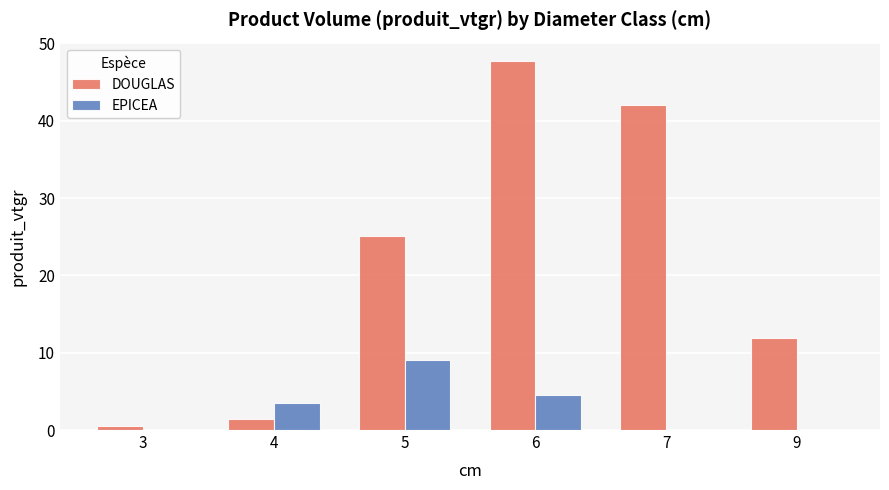

What are all the series names shown in the legend?

DOUGLAS, EPICEA